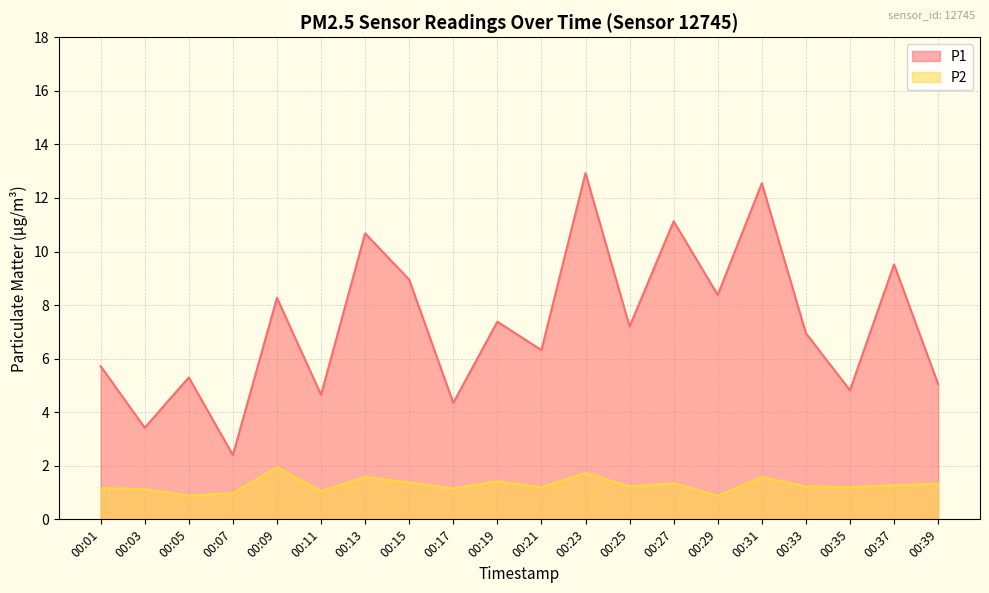

What is the difference between the maximum and minimum values in the P2 series?

1.1